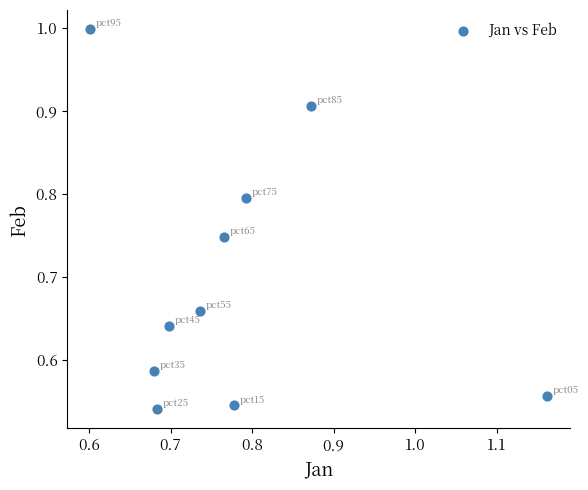

What is the average X value?

0.8